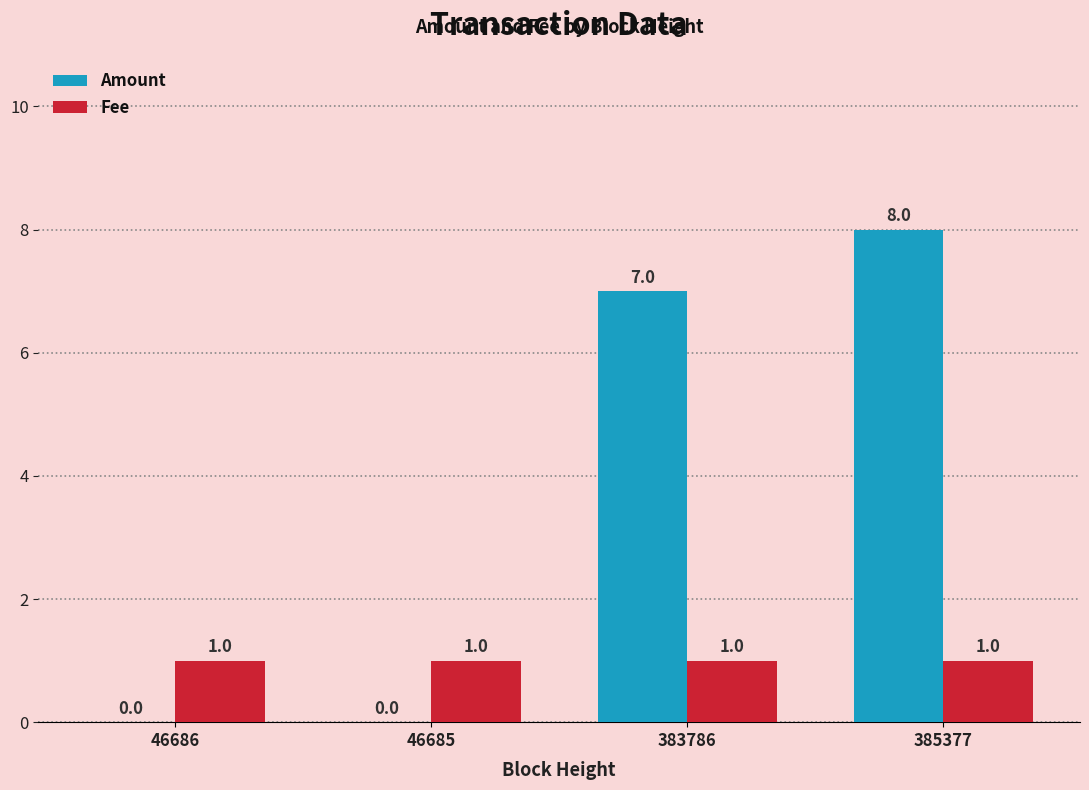

What are all the series names shown in the legend?

Amount, Fee